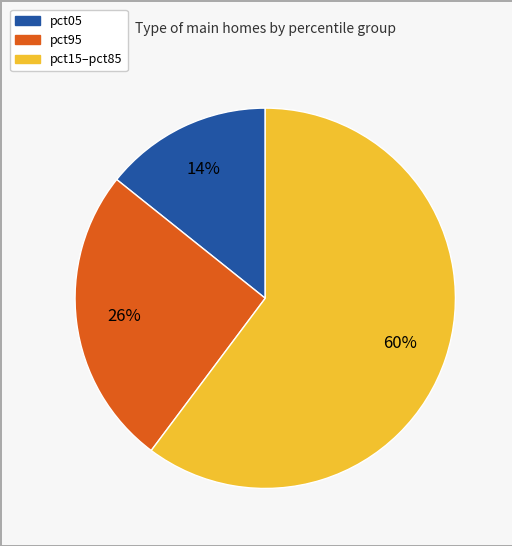

How many slices are in this pie chart?

3